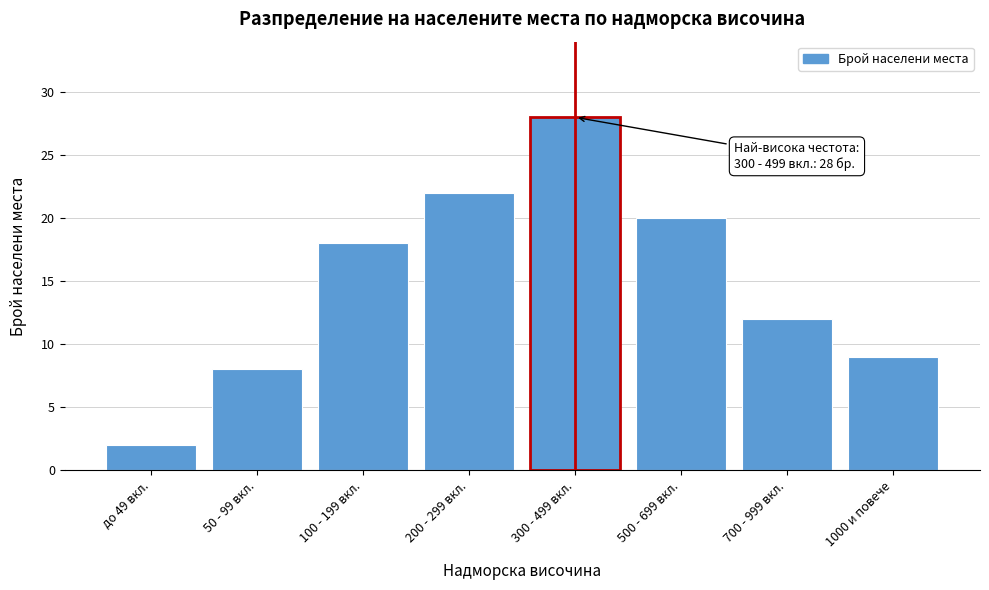

Reading left to right, list all the values displayed in this chart.

2	8	18	22	28	20	12	9